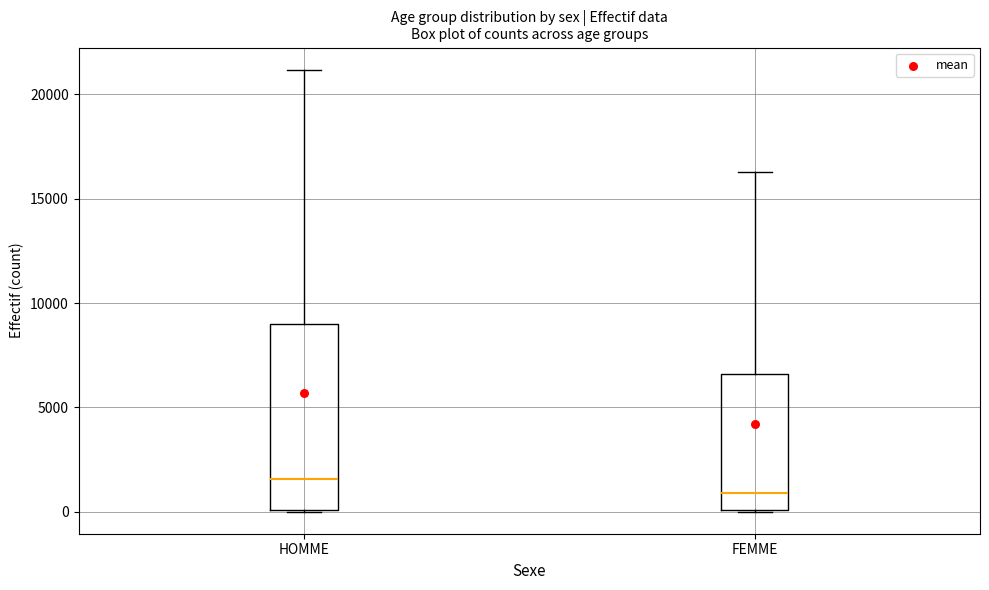

Reading left to right, transcribe this box plot: for each box, give where its median line is, the range the box spans, and where its two whiskers end, as read against the y-axis. The values are not printed on the chart, so give them approximately, as read against the axis.

HOMME: median 1500, box 0 to 9000, whiskers 0 to 21000
FEMME: median 1000, box 0 to 6500, whiskers 0 to 16500